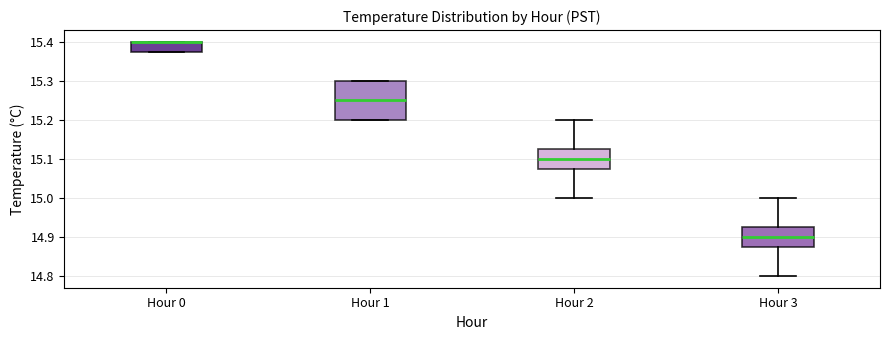

Reading left to right, transcribe this box plot: for each box, give where its median line is, the range the box spans, and where its two whiskers end, as read against the y-axis. The values are not printed on the chart, so give them approximately, as read against the axis.

Hour 0: median 15.40 (drawn on the box's upper edge), box 15.38 to 15.40, whiskers 15.38 to 15.40
Hour 1: median 15.25, box 15.20 to 15.30, whiskers 15.20 to 15.30
Hour 2: median 15.10, box 15.08 to 15.13, whiskers 15.00 to 15.20
Hour 3: median 14.90, box 14.88 to 14.93, whiskers 14.80 to 15.00